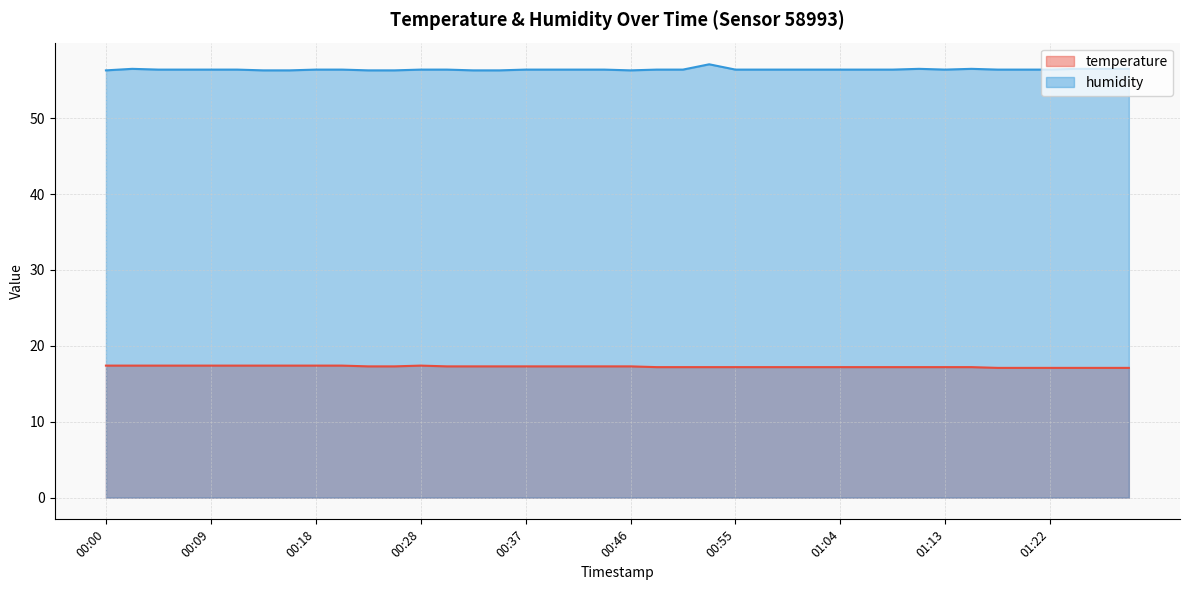

What is the lowest value of the temperature series?

17.1